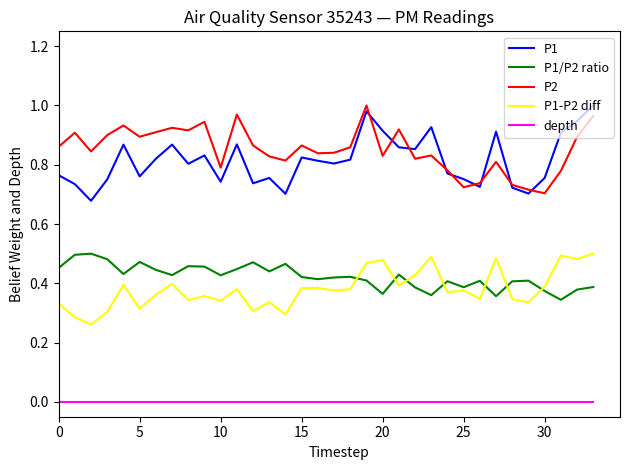

True or false: P1/P2 ratio and P1 intersect in this chart.

False